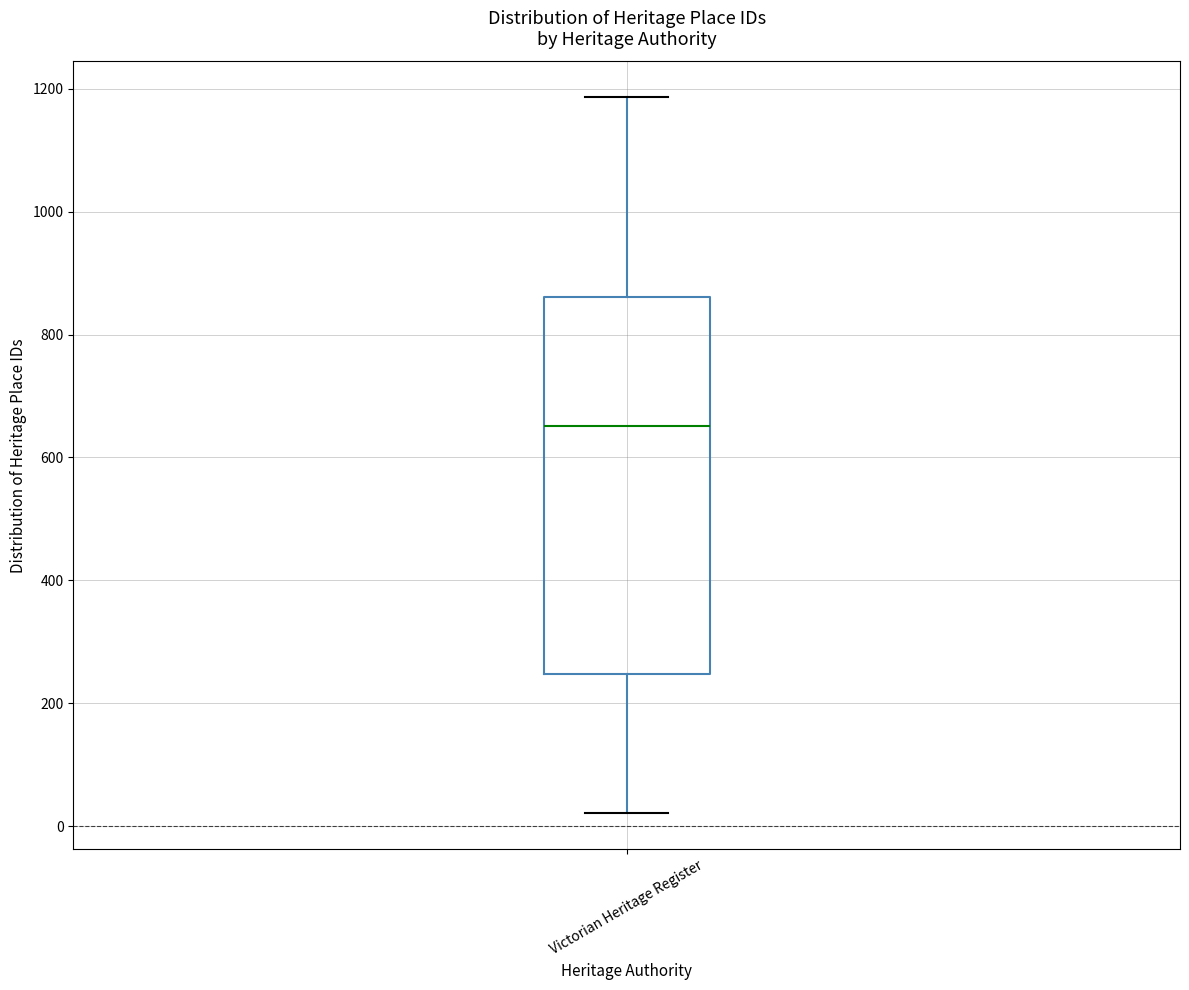

Read this box plot against the y-axis: the position of the median line, the range covered by the box, and the ends of both whiskers. The values are not printed on the chart, so give them approximately, as read against the axis.

median 660, box 240 to 860, whiskers 20 to 1180